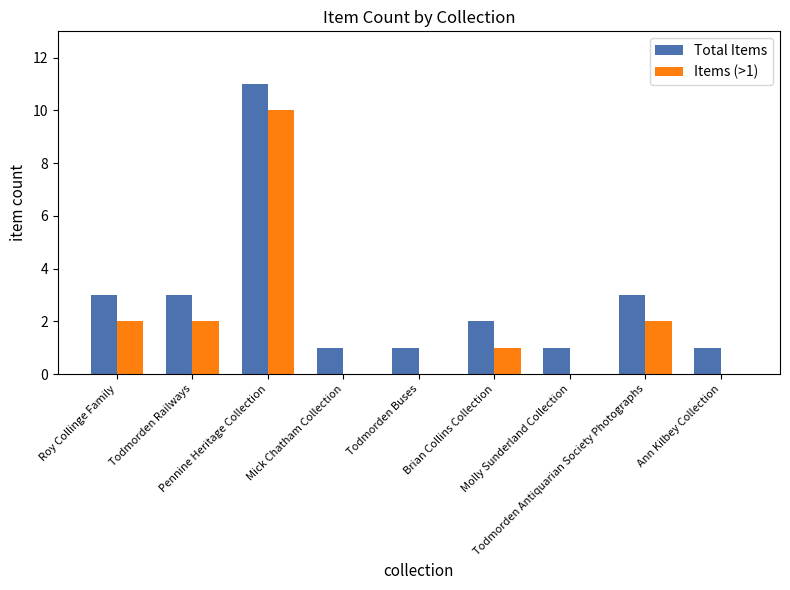

Reading right to left, what are all the values shown in this chart?

Total Items: 1	3	1	2	1	1	11	3	3
Items (>1): 0	2	0	1	0	0	10	2	2